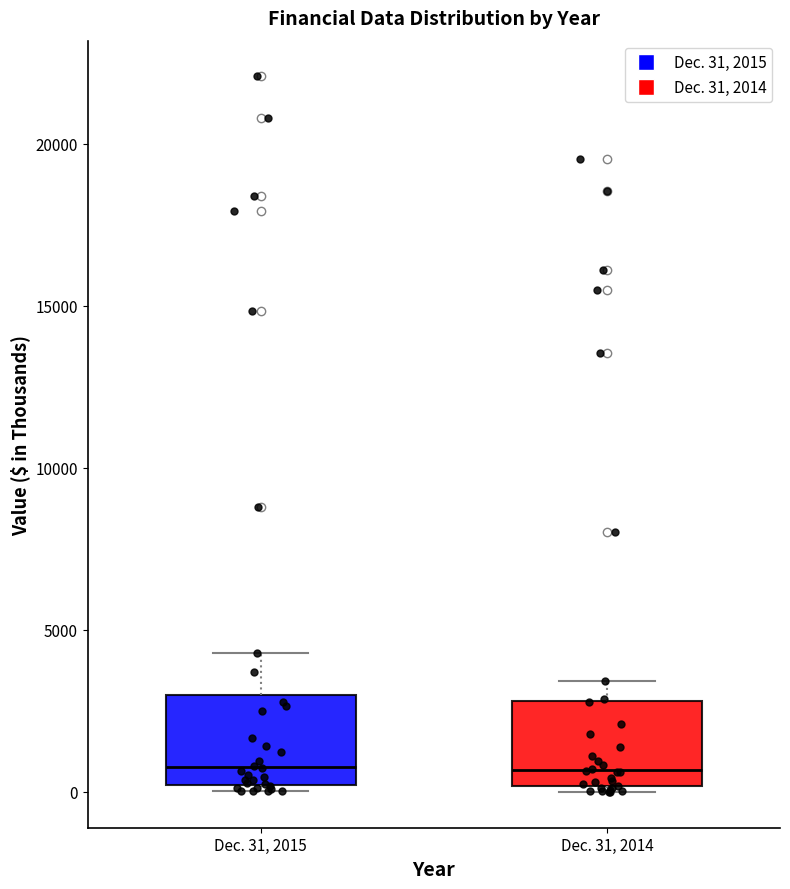

Reading left to right, transcribe this box plot: for each box, give where its median line is, the range the box spans, and where its two whiskers end, as read against the y-axis. The values are not printed on the chart, so give them approximately, as read against the axis.

Dec. 31, 2015: median 1000, box 0 to 3000, whiskers 0 (just below the box's lower edge) to 4500
Dec. 31, 2014: median 500, box 0 to 3000, whiskers 0 (just below the box's lower edge) to 3500